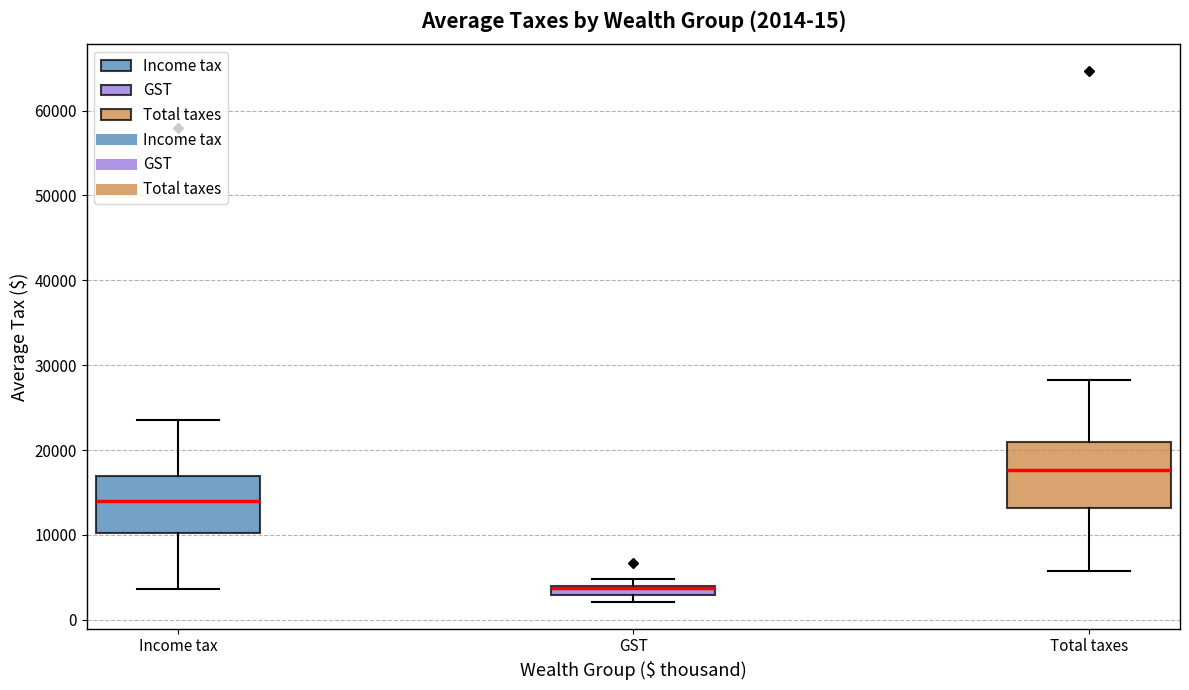

Which box has the lowest median line?

GST